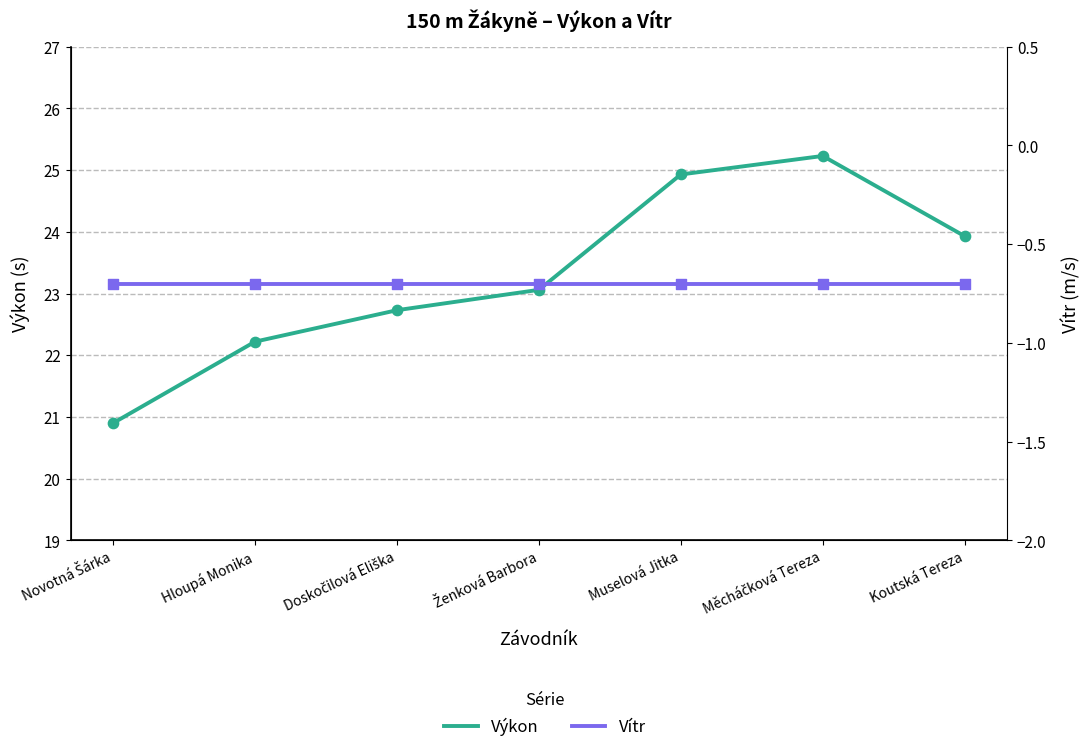

At how many categories does at least one series exceed 22?

6